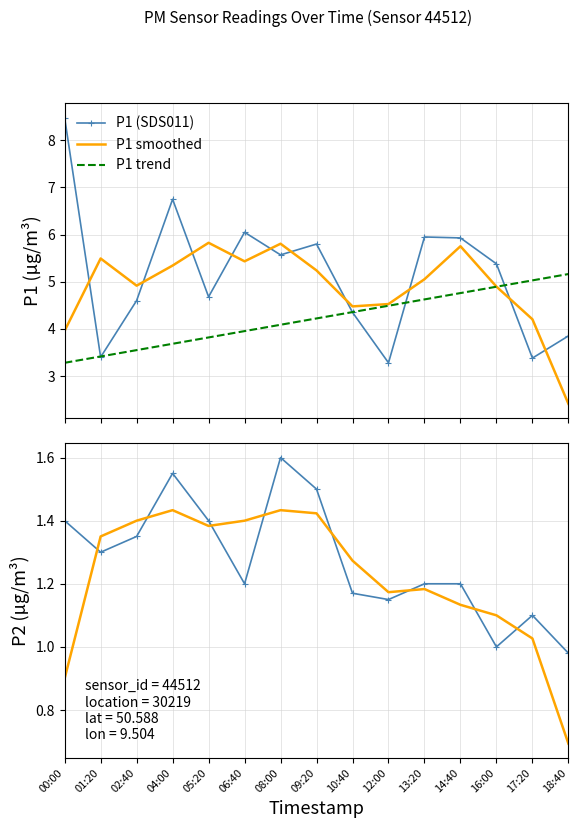

True or false: P1 (SDS011) and P1 smoothed cross at least once.

True